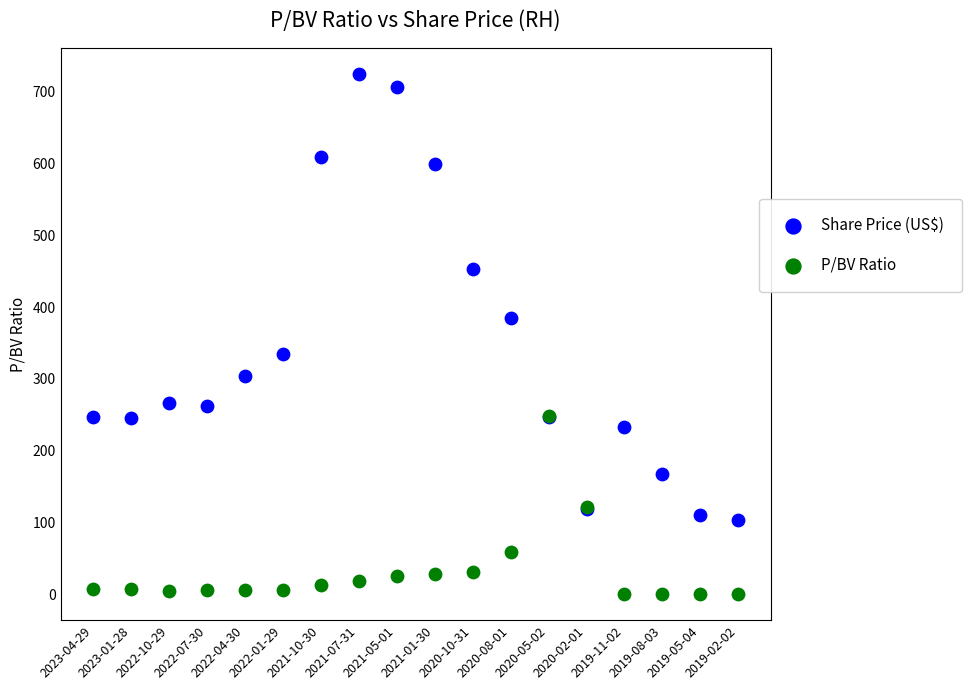

In the Share Price (US$) series, what Y value is closest to 413?

385.5